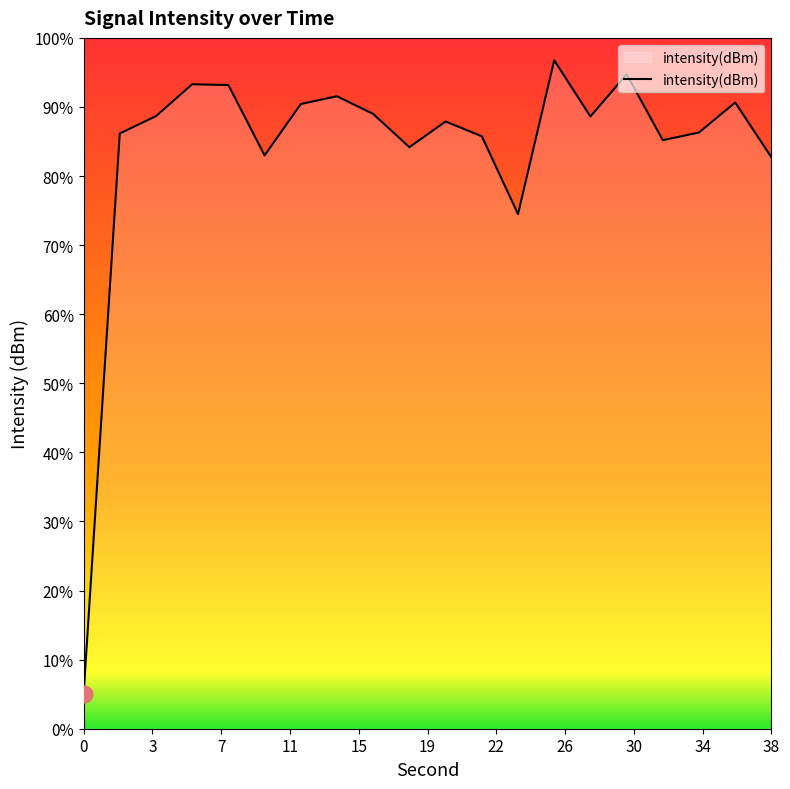

Which has a higher value, 2 or 16?

16